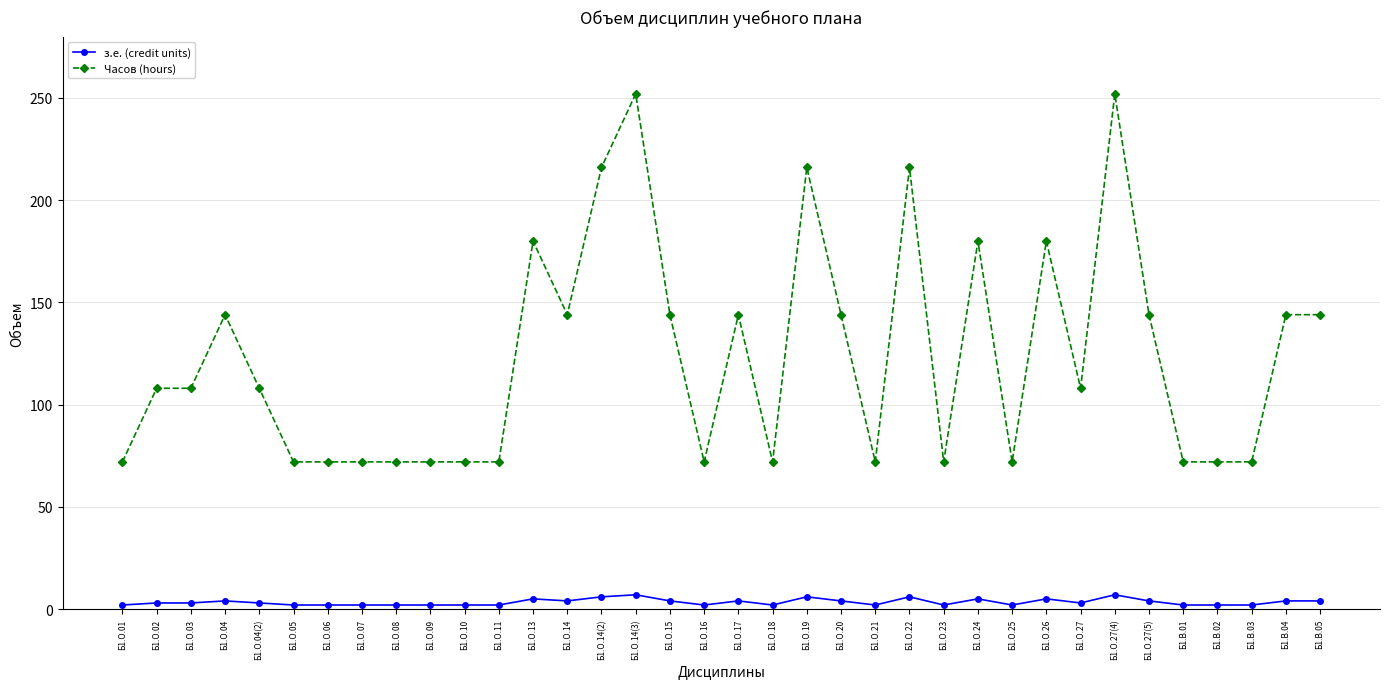

What value does the Часов (hours) series have at Б1.О.27(4)?

252